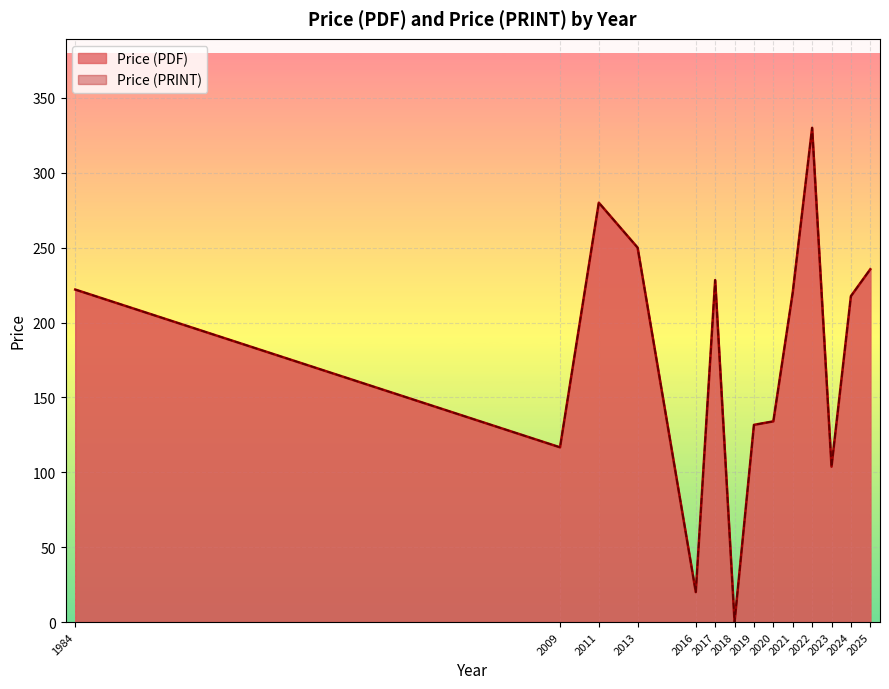

What are all the series names shown in the legend?

Price (PDF), Price (PRINT)